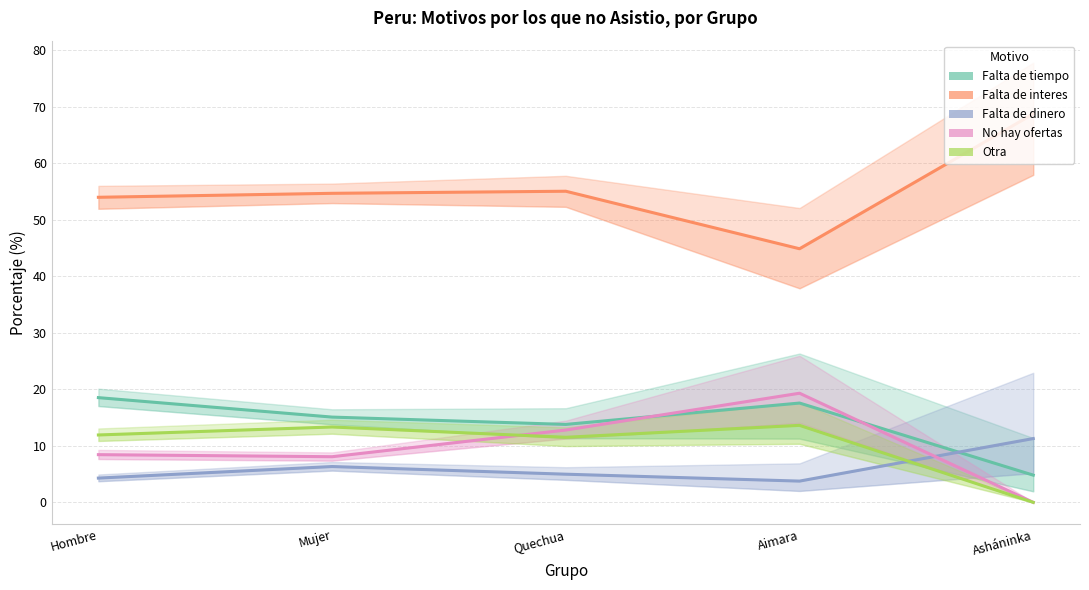

Between Asháninka and Mujer, which is larger?

Mujer